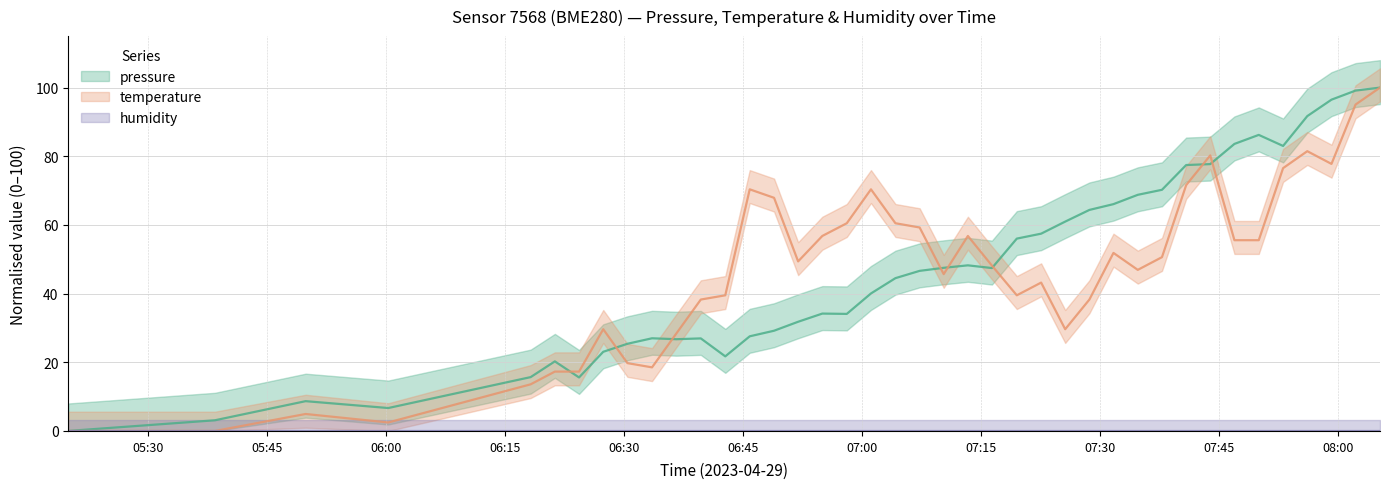

In pressure, how many points are higher than both neighbors (excluding endpoints)?

7